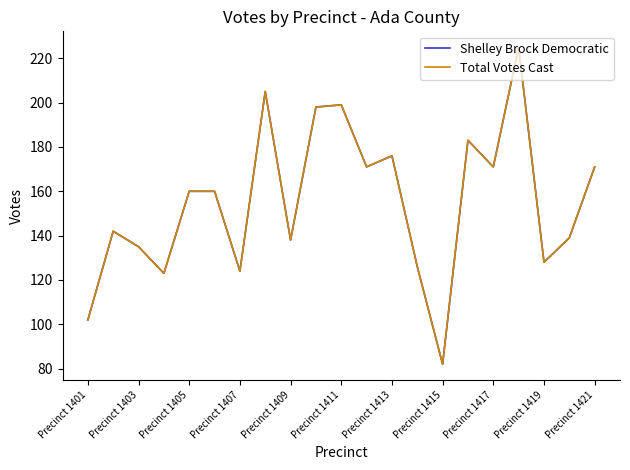

True or false: Total Votes Cast and Shelley Brock Democratic cross at least once.

False